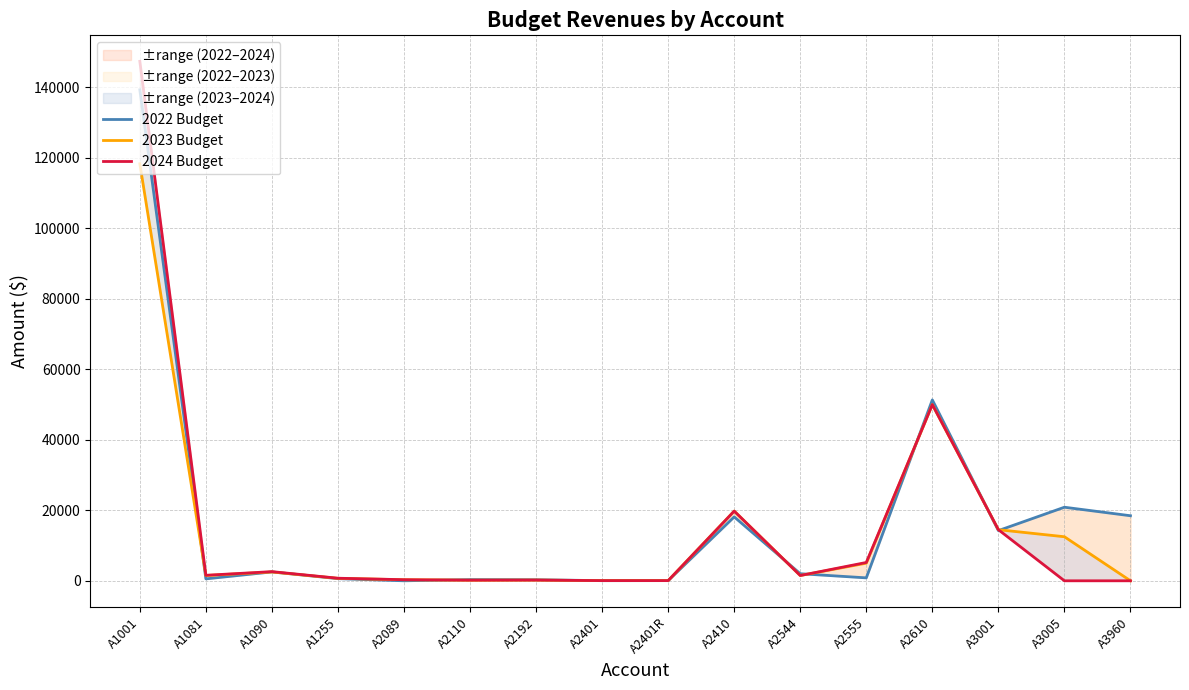

True or false: 2024 Budget has a value of 176.8 at A2110.

True